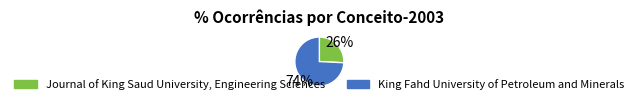

To the nearest percent, what is the combined percentage of Journal of King Saud University, Engineering Sciences and King Fahd University of Petroleum and Minerals?

100%